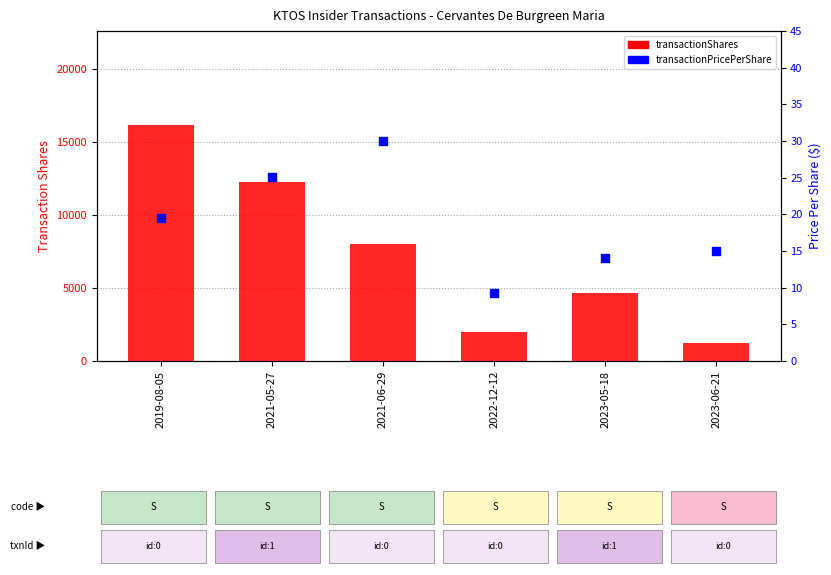

At which category is the sum across all series the highest?

2019-08-05